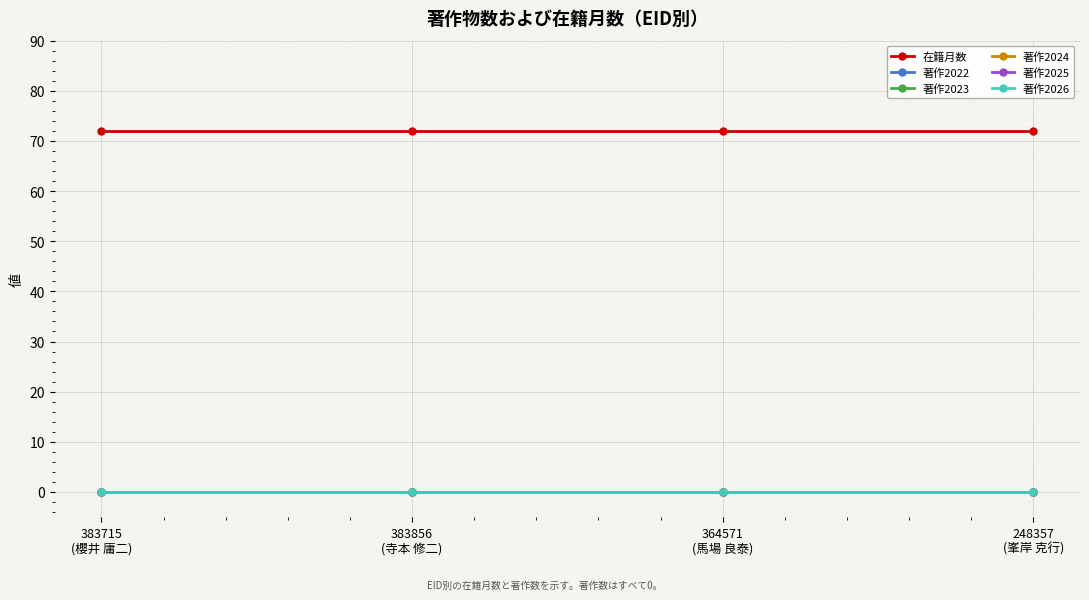

What is the total value across all series at 383715
(櫻井 庸二)?

72